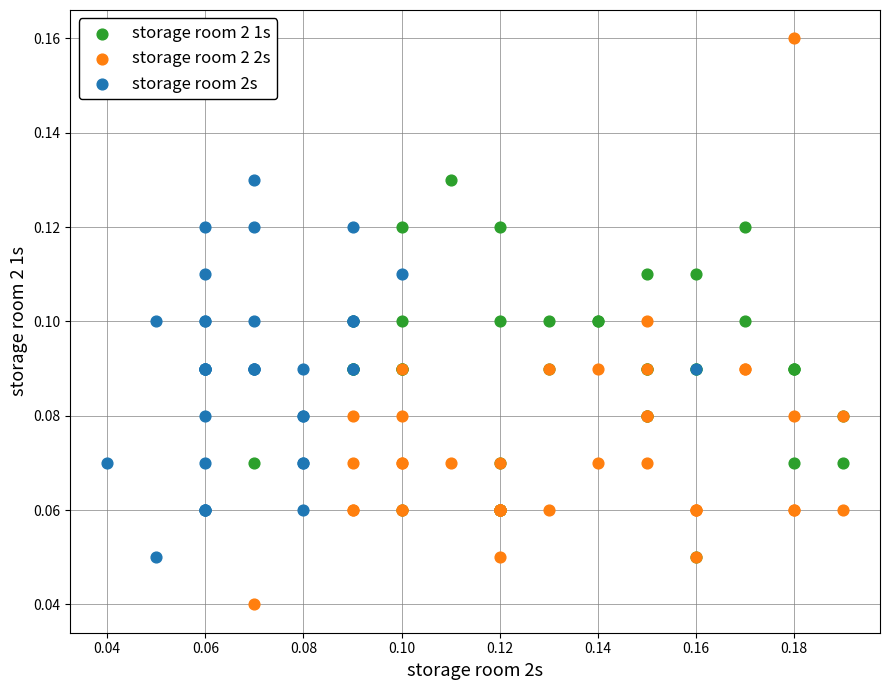

Which series reaches the minimum Y coordinate?

storage room 2 2s